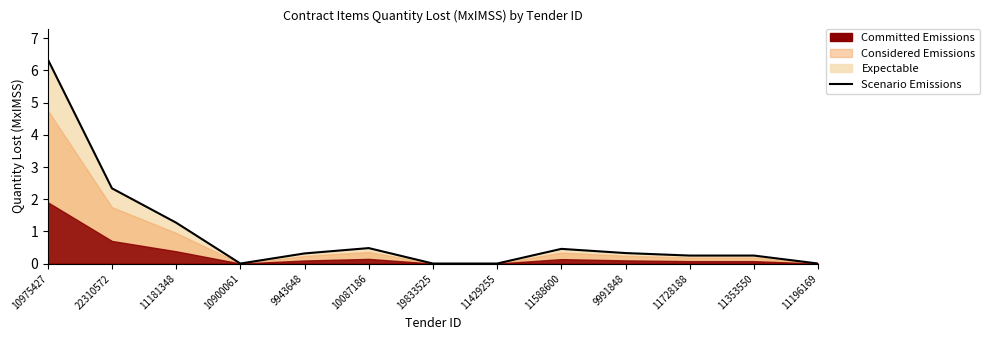

How many data points are above 0?

9